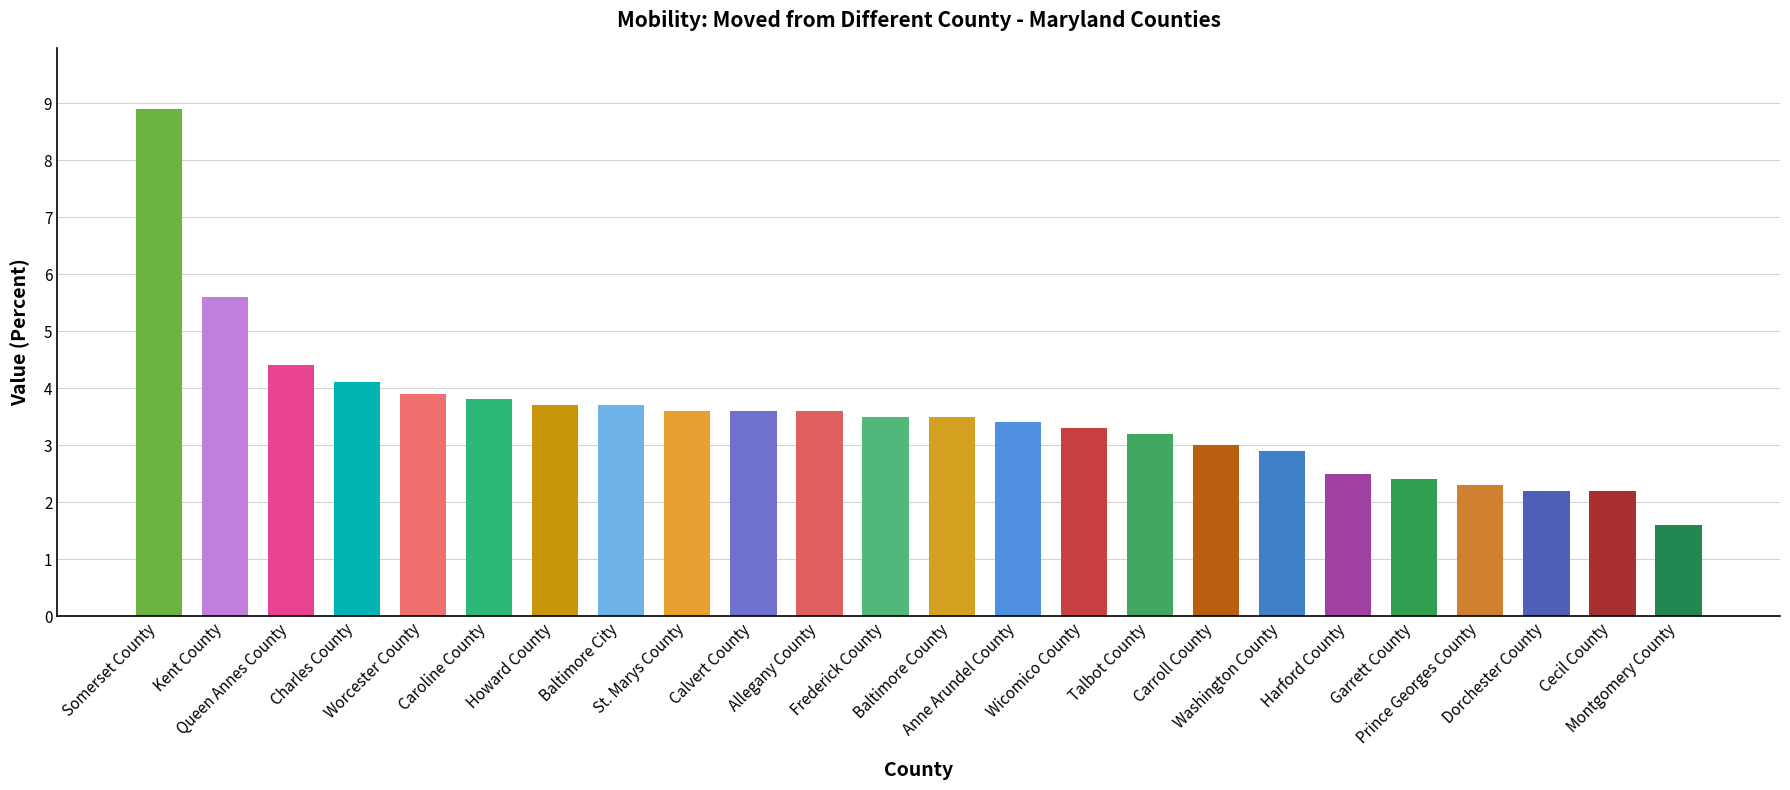

How many data points does each series have?

24